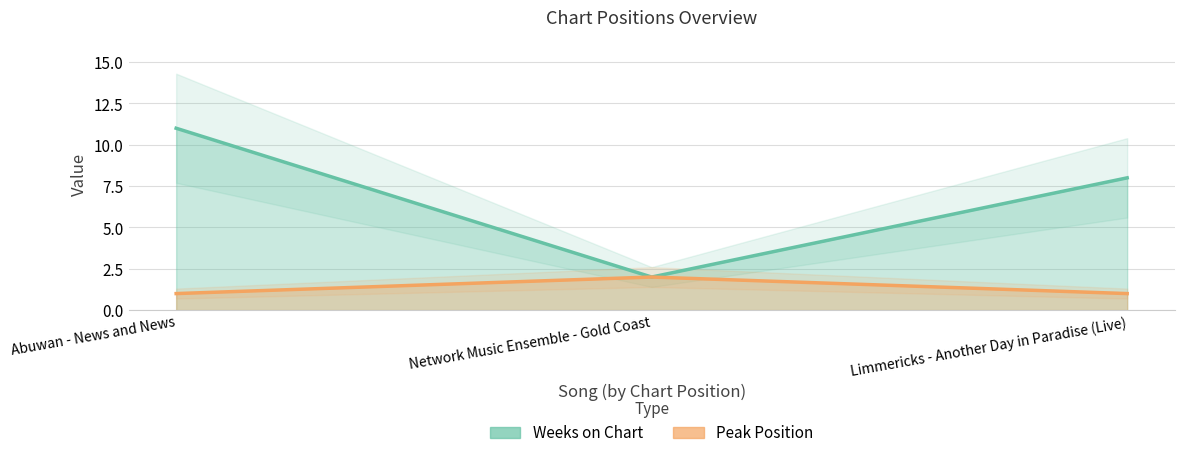

At how many categories does at least one series exceed 2?

2